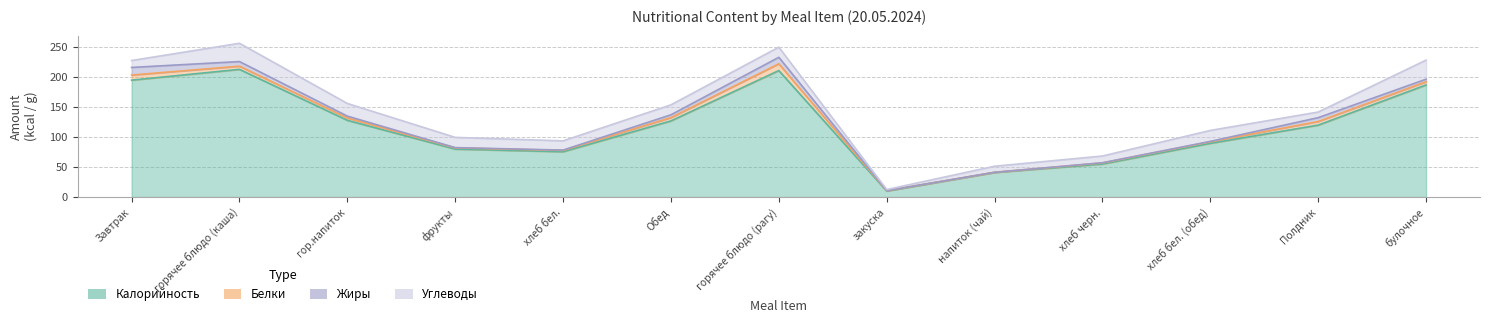

What is the minimum value for Белки?

0.2